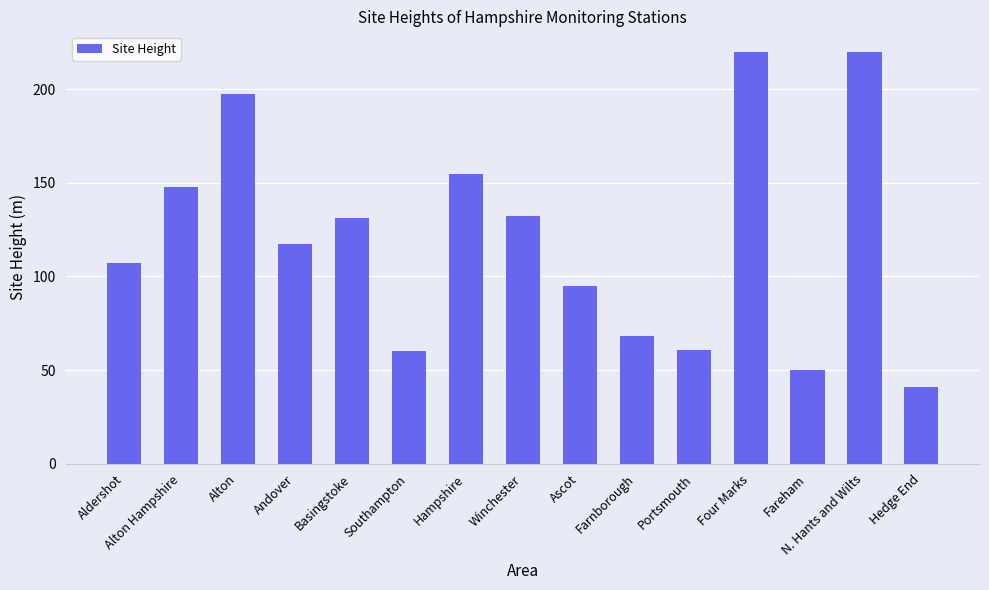

What is the ratio of the value at Fareham to the value at Hampshire?

0.3